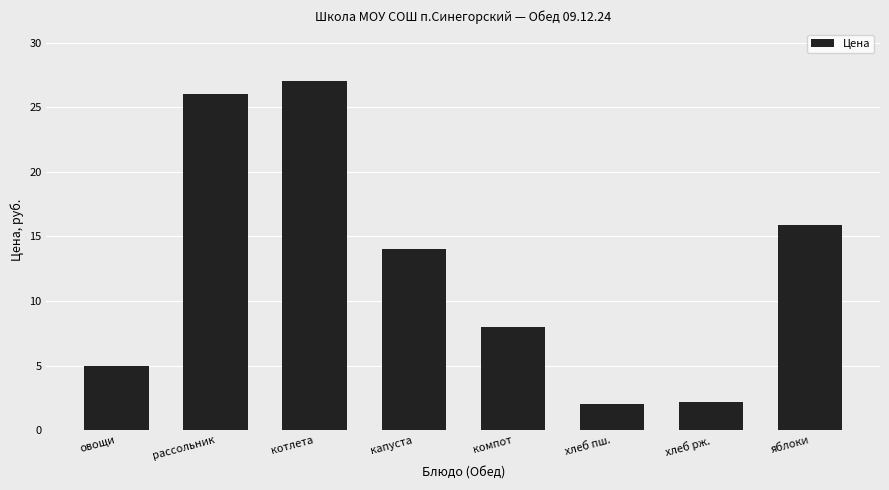

Read the value at хлеб пш..

2.0